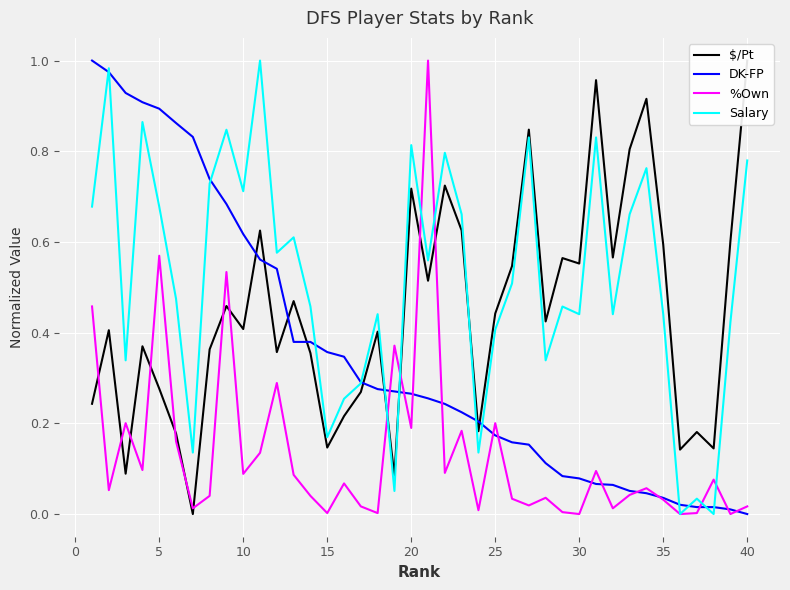

What is the value of the DK-FP point at the 20th from the left?

0.3